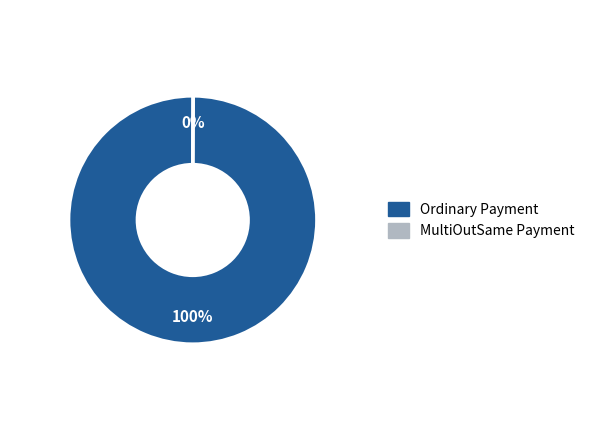

To the nearest percent, what is the difference between the largest and smallest slice percentages?

100%